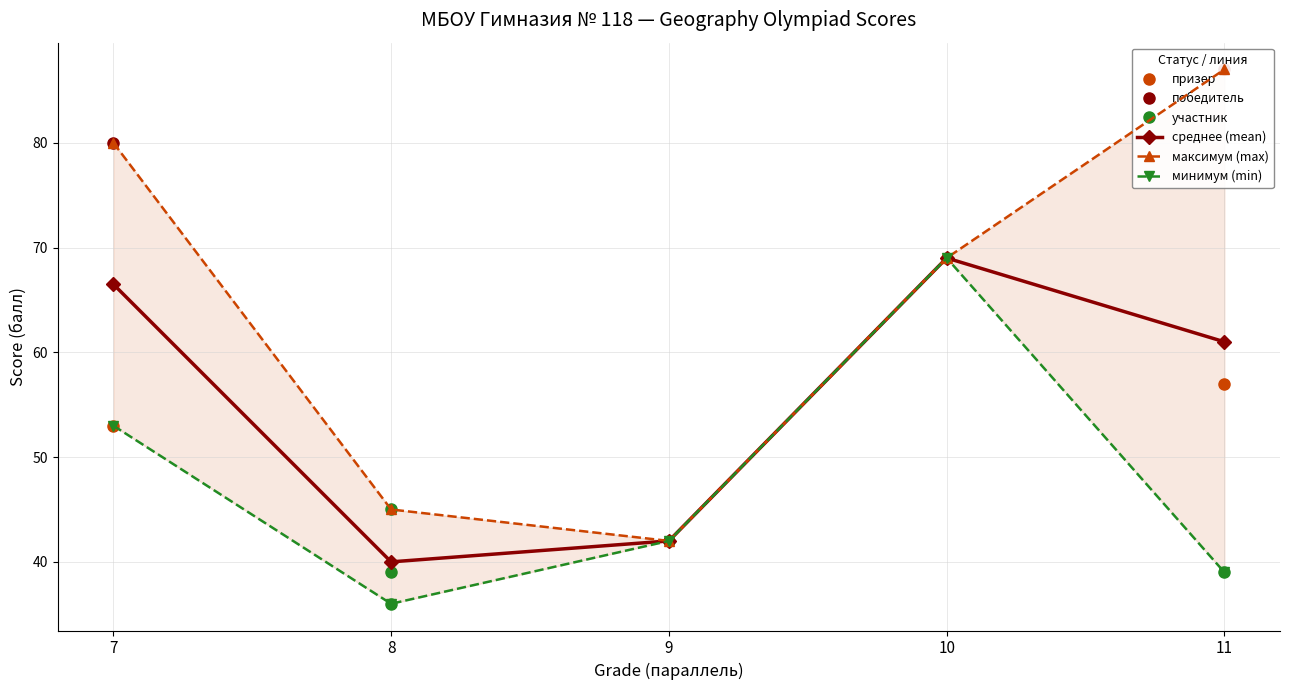

The минимум (min) series shows 36.6 at 7. True or false?

False